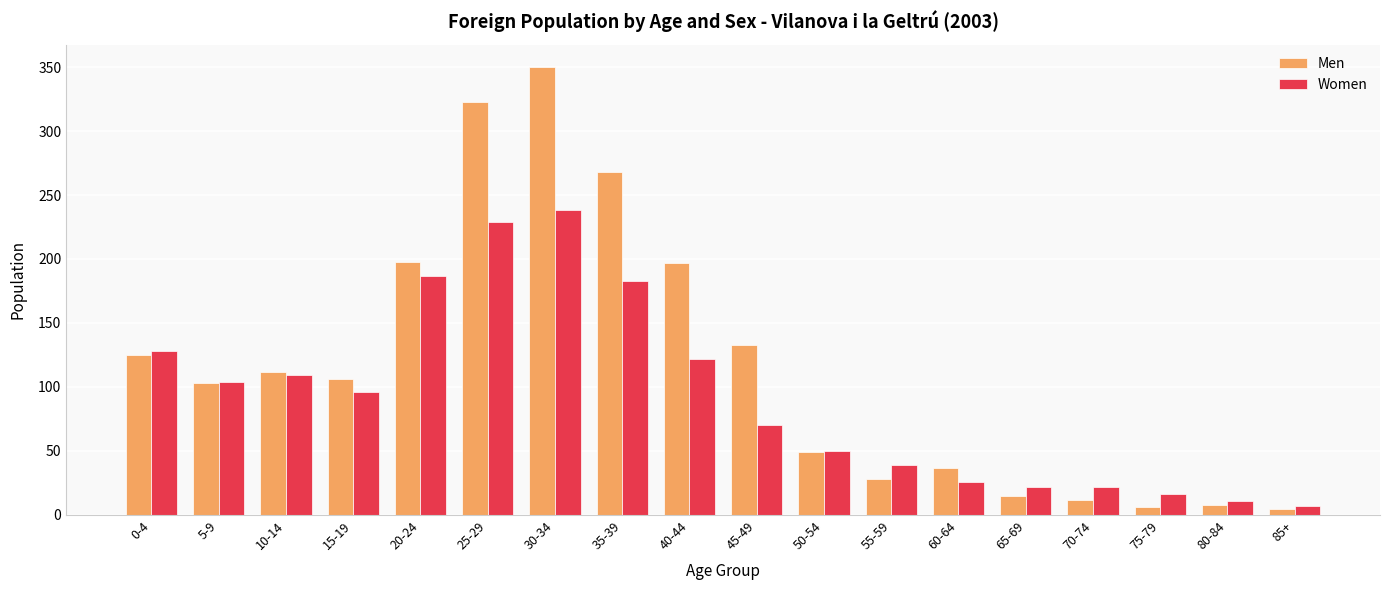

What is the maximum value for Men?

350